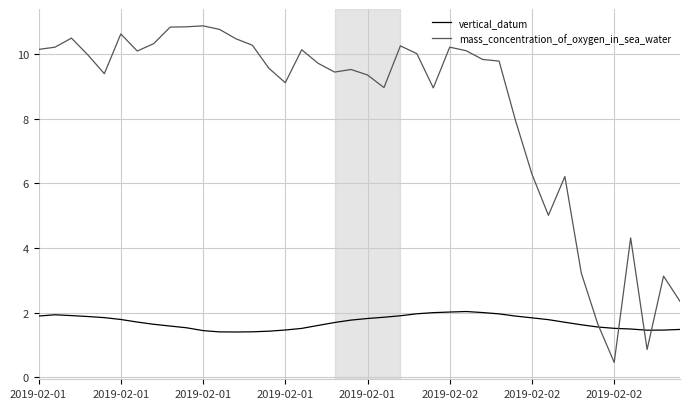

How many lines are shown in the chart?

2